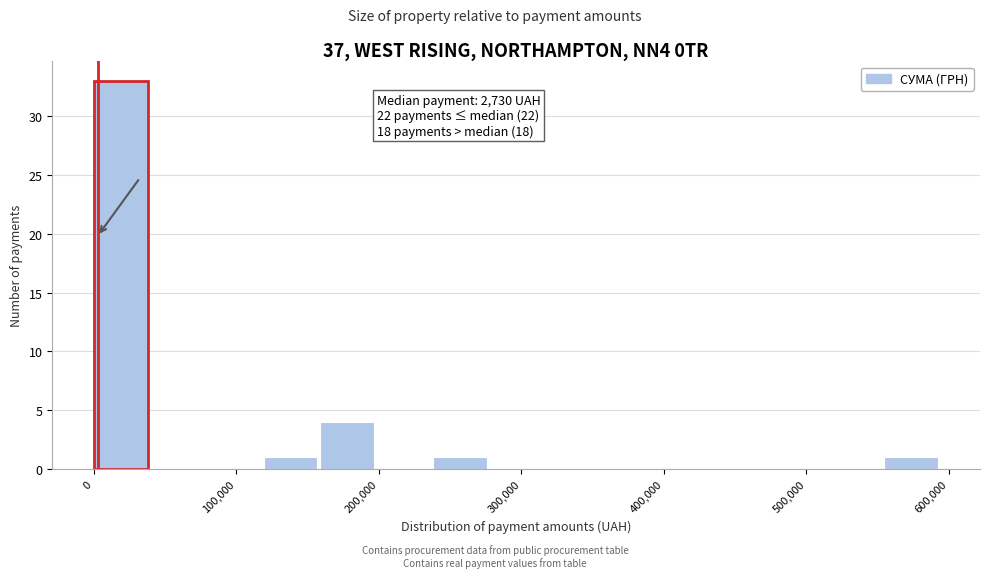

Around what value on the x-axis is the tallest bar? Give the approximate position of its centre, as read against the axis.

20000